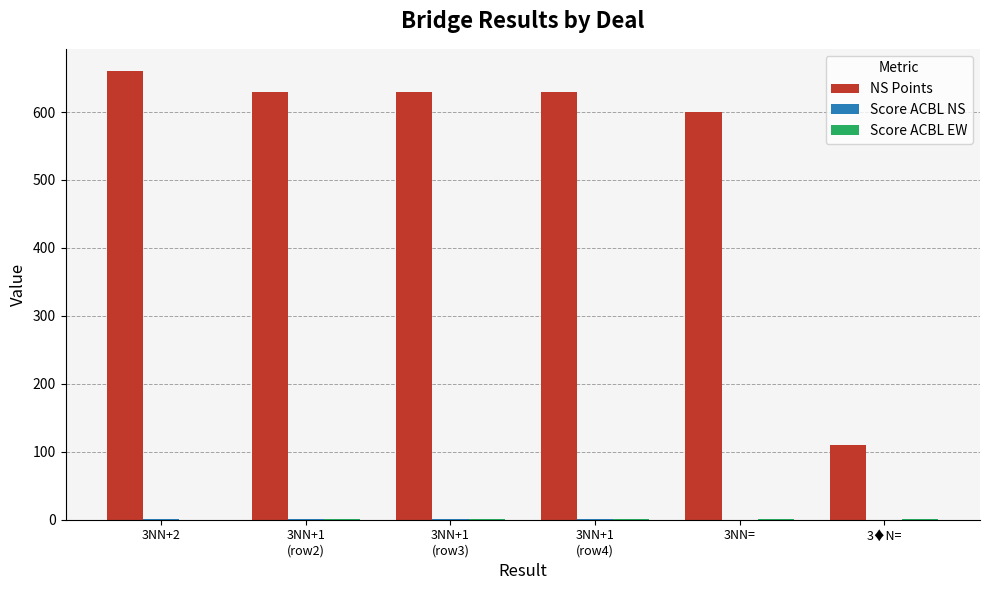

The value of NS Points at 3NN= is 600.0. True or false?

True